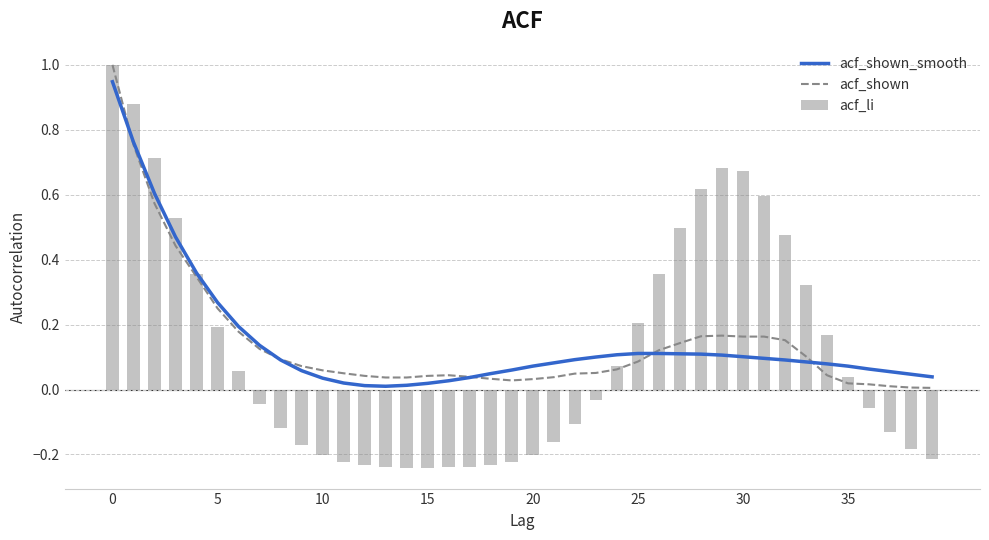

How many categories are shown in the chart?

40